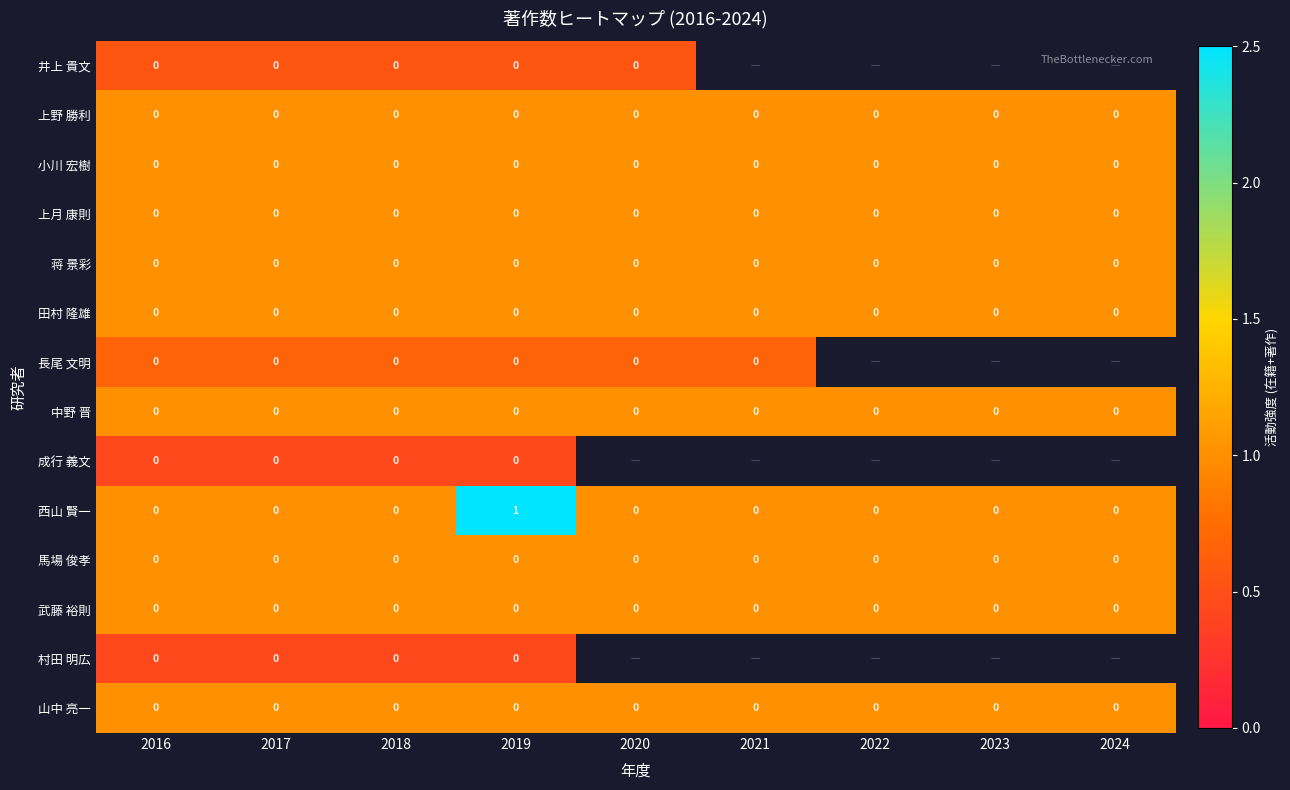

Rank the categories by 田村 隆雄 value from lowest to highest.

2016, 2017, 2018, 2019, 2020, 2021, 2022, 2023, 2024